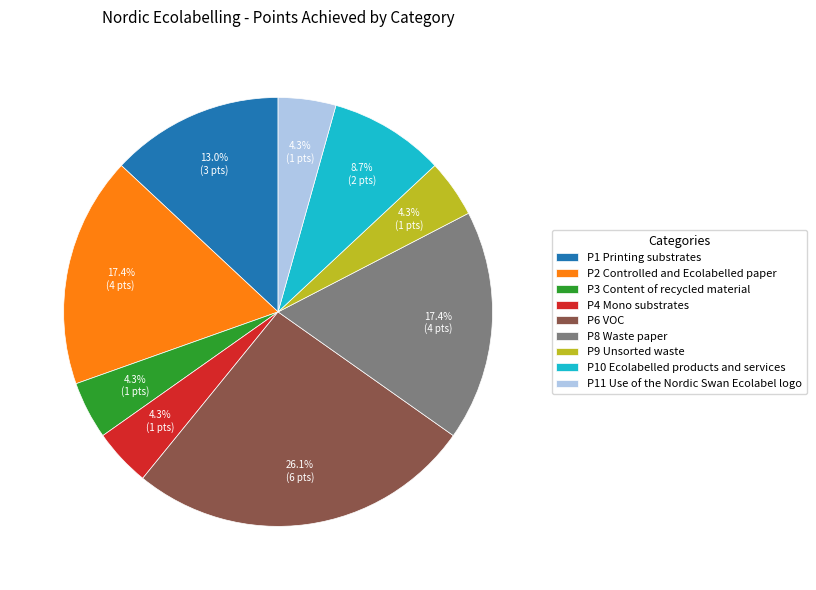

Which has a higher value, P10 Ecolabelled products and services or P9 Unsorted waste?

P10 Ecolabelled products and services